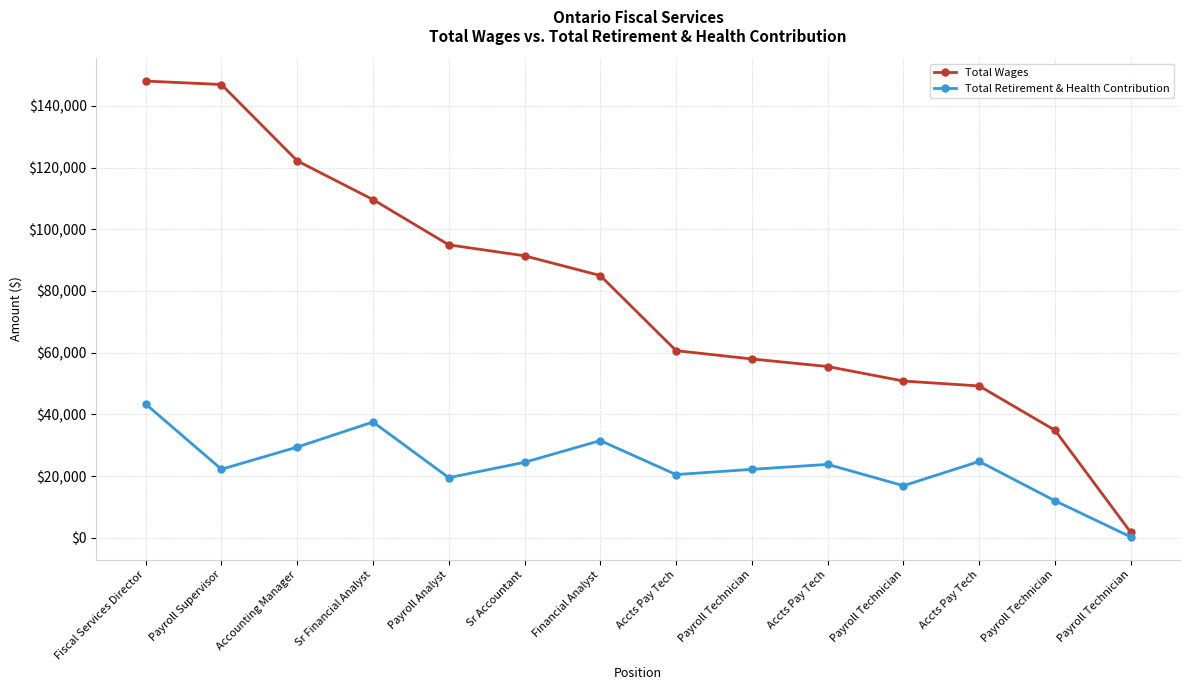

What is the smallest value displayed?

271